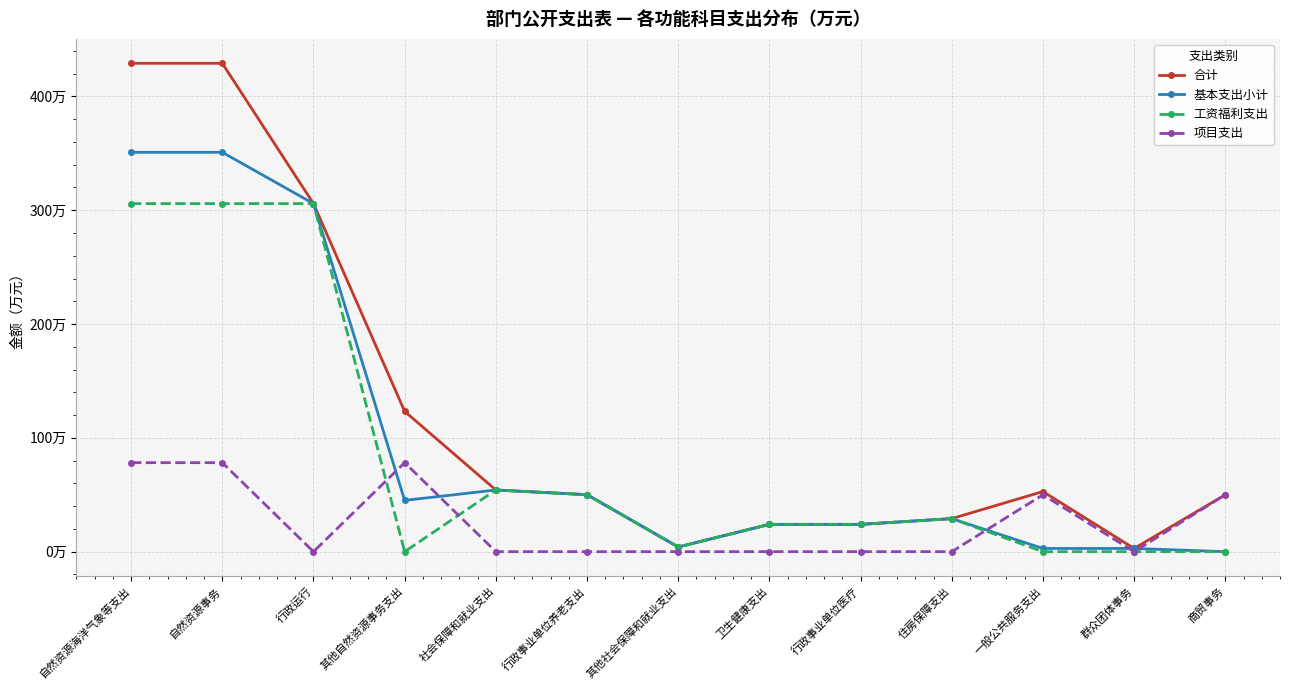

Reading left to right, list all the values displayed in this chart.

合计: 429.1	429.1	305.8	123.3	54.2	50.1	4.1	24.0	24.0	29.1	52.8	2.8	50.0
基本支出小计: 350.9	350.9	305.8	45.1	54.2	50.1	4.1	24.0	24.0	29.1	2.8	2.8	0.0
工资福利支出: 305.8	305.8	305.8	0.0	54.2	50.1	4.1	24.0	24.0	29.1	0.0	0.0	0.0
项目支出: 78.2	78.2	0.0	78.2	0.0	0.0	0.0	0.0	0.0	0.0	50.0	0.0	50.0